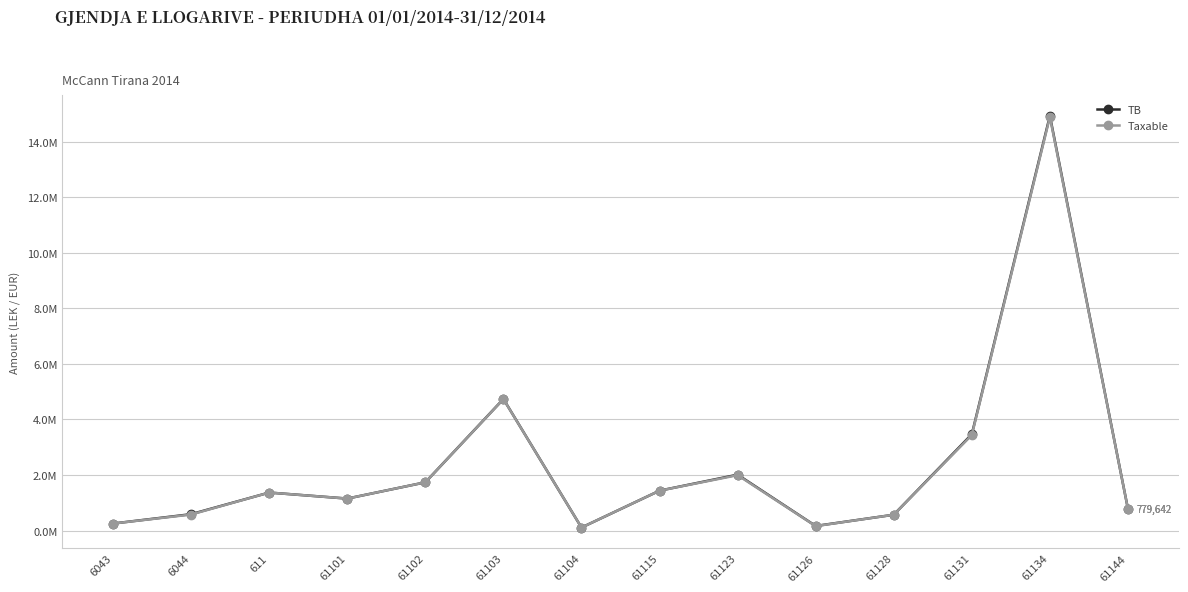

List the series in order of their overall mean, highest first.

TB, Taxable